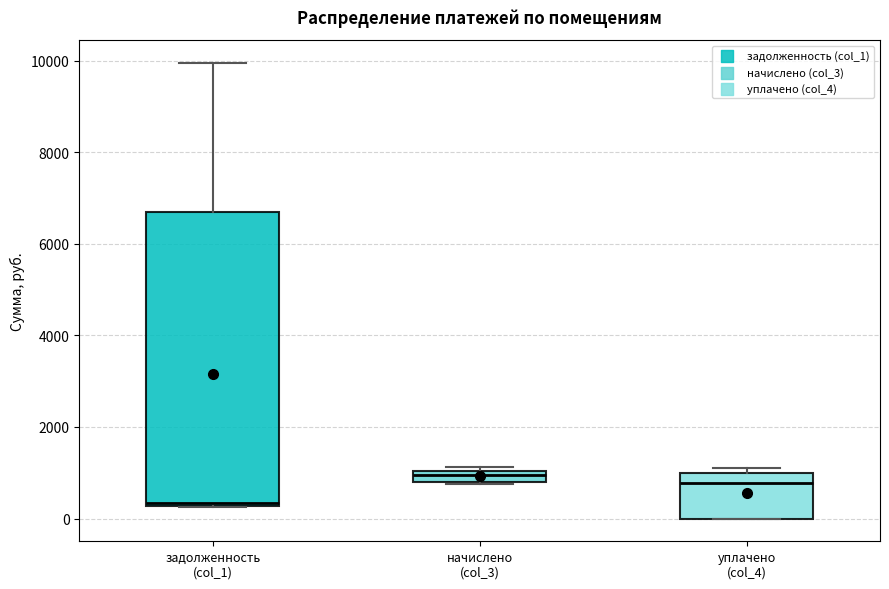

Which box's median line is the lowest?

задолженность (col_1)